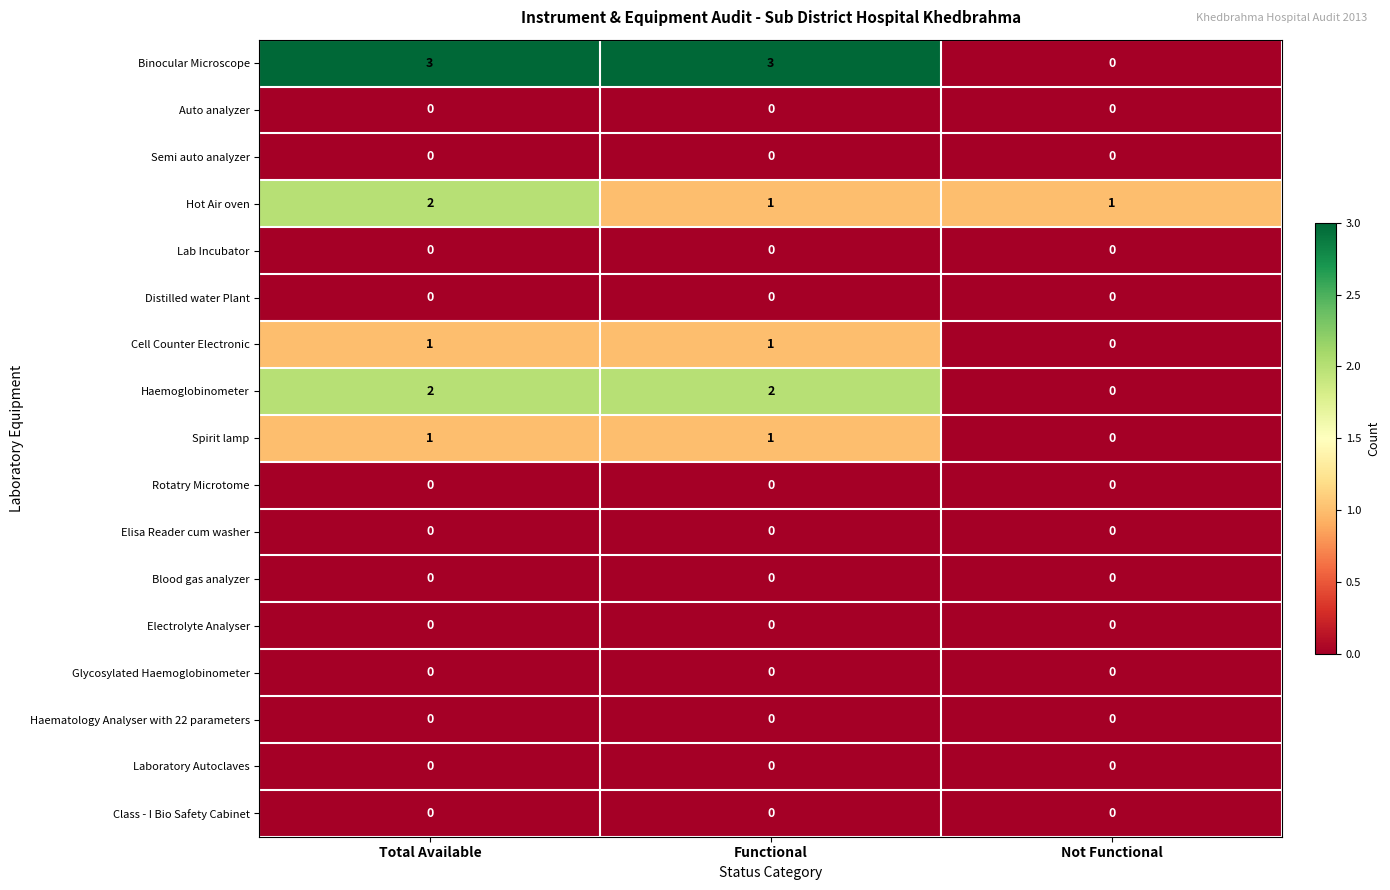

What is the difference between the highest and lowest values at Total Available?

3